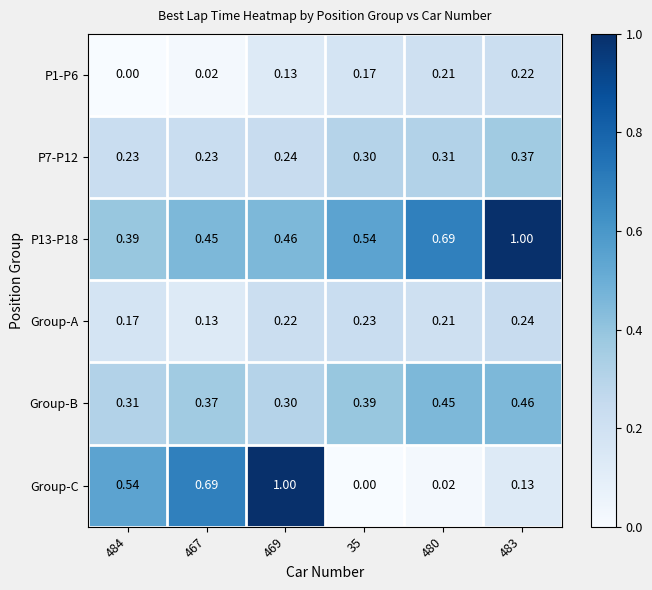

What is the total value across all series at 467?

1.9